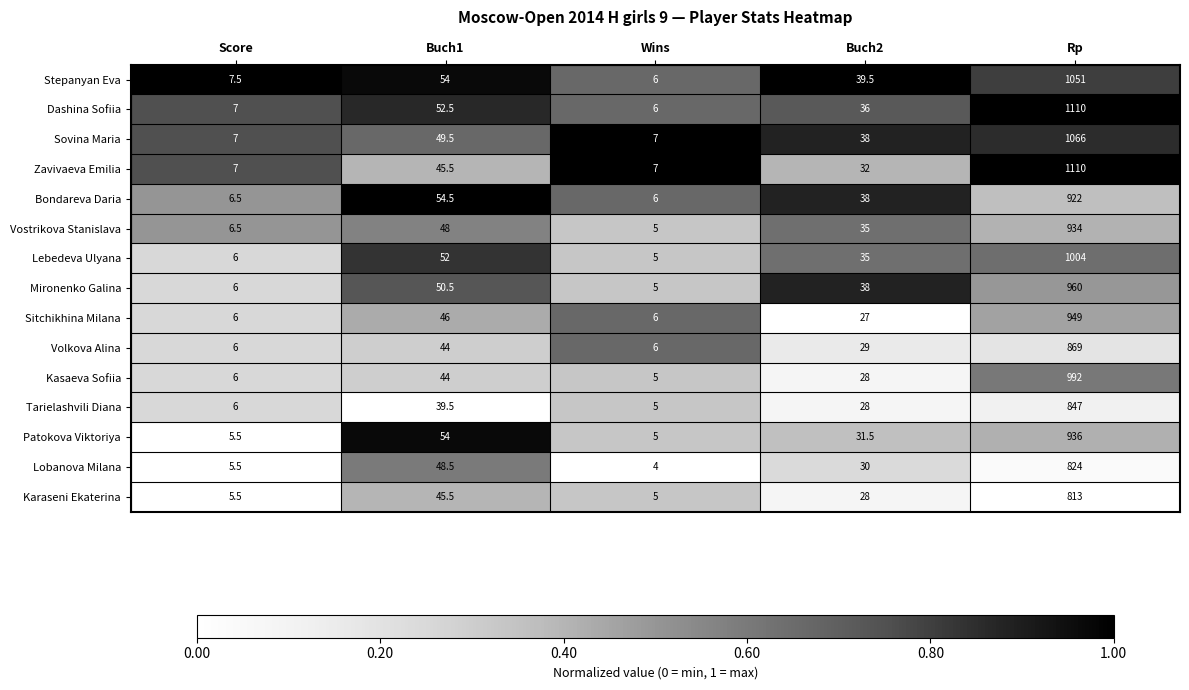

The value of Sitchikhina Milana at Buch1 is 46.0. True or false?

True